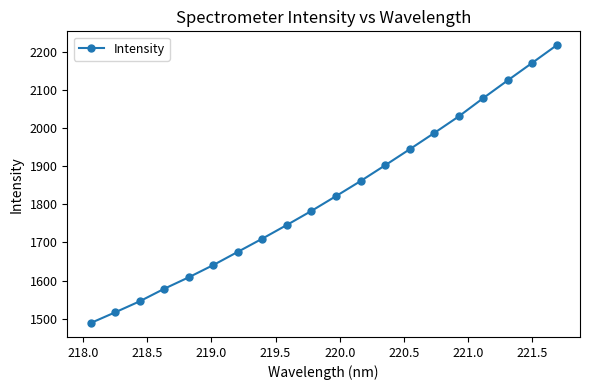

What is the difference between the maximum and minimum values?

728.1